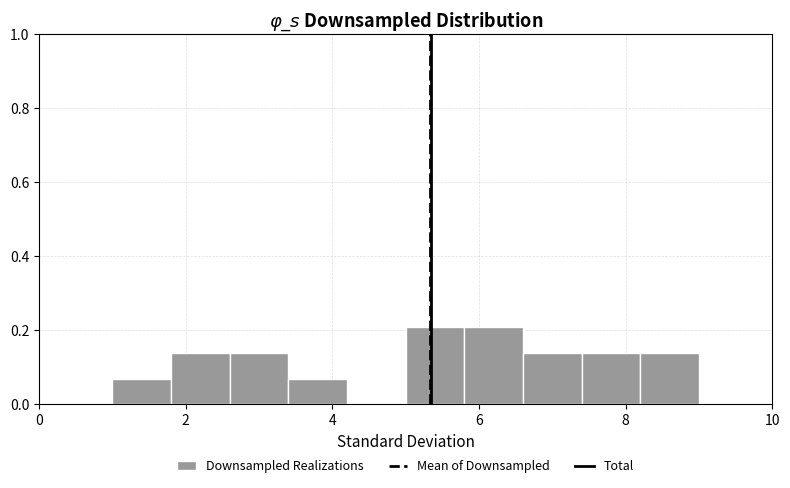

What is the height of the bar covering 5.8 to 6.6 on the x-axis? The values are not printed on the chart, so give them approximately, as read against the axis.

0.20